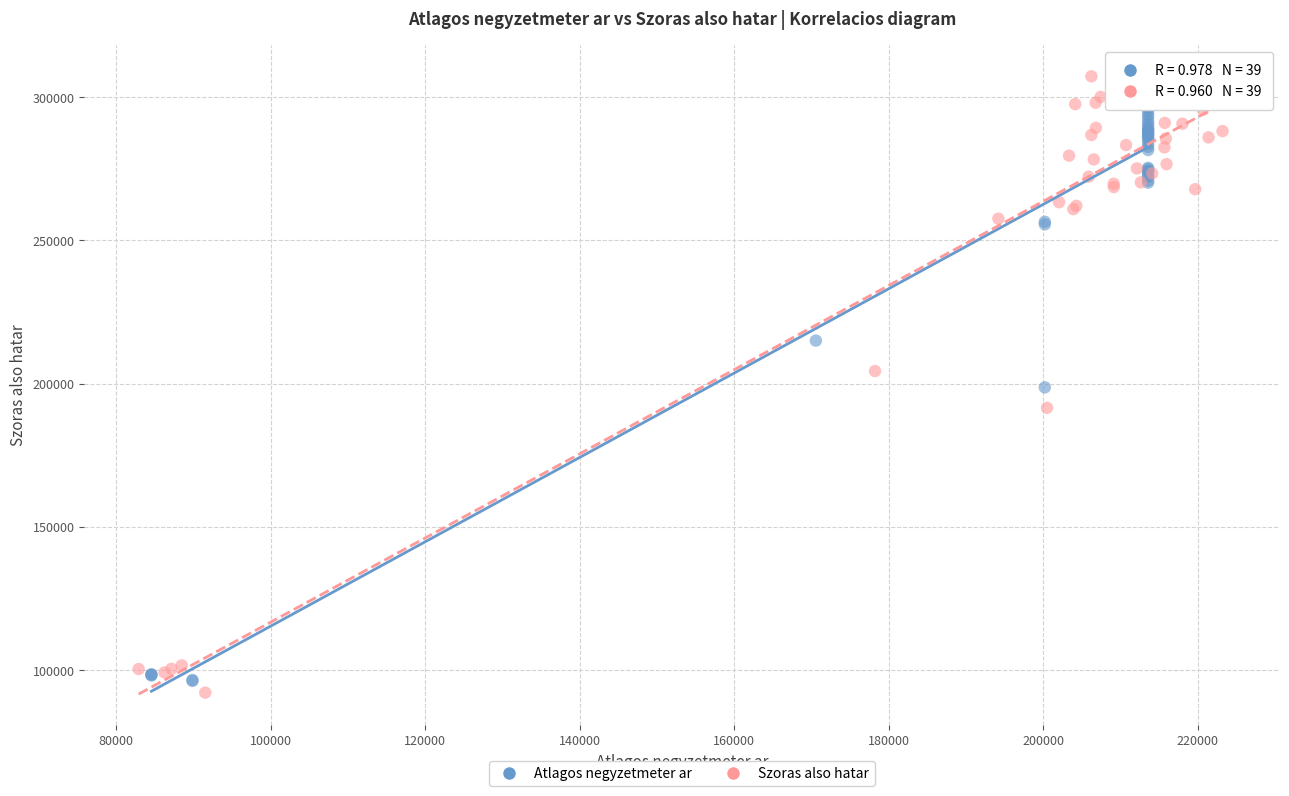

Which series has the widest spread of Y values?

Szoras also hatar